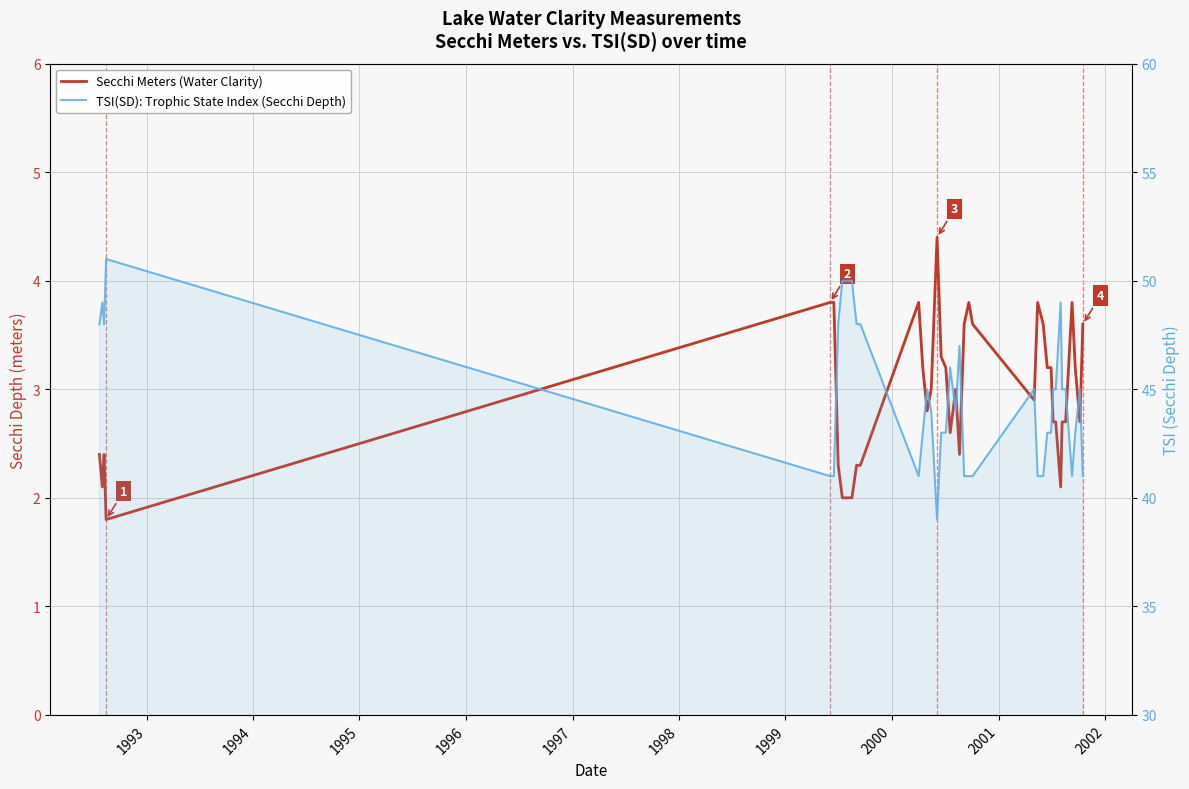

At 1998, list the series in order from largest to smallest.

TSI(SD): Trophic State Index (Secchi Depth), Secchi Meters (Water Clarity)